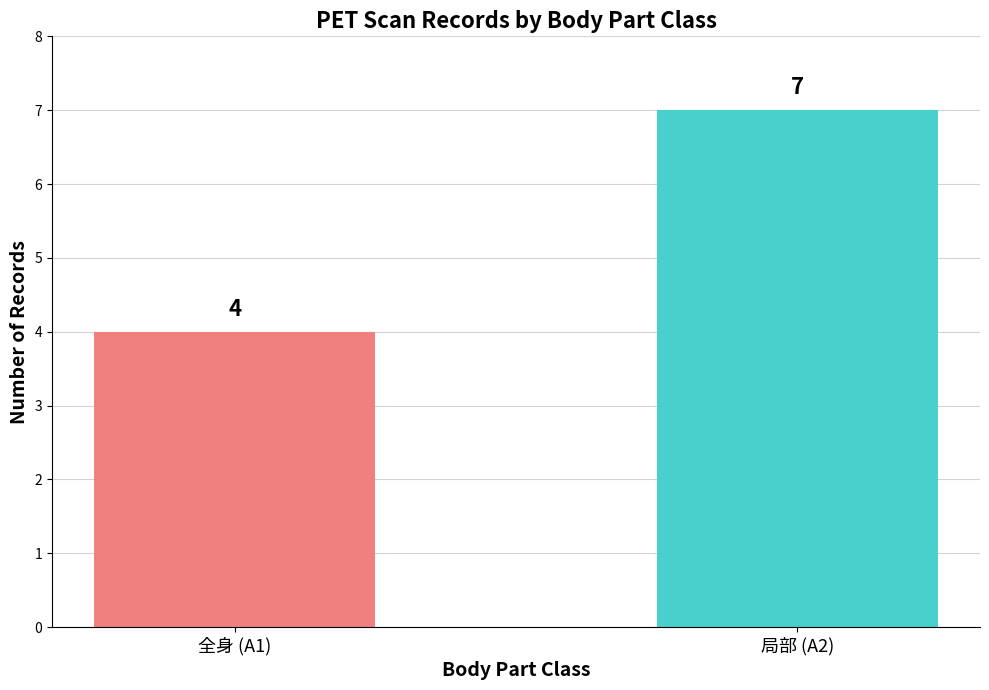

What is the sum of the values at 全身 (A1) and 局部 (A2)?

11